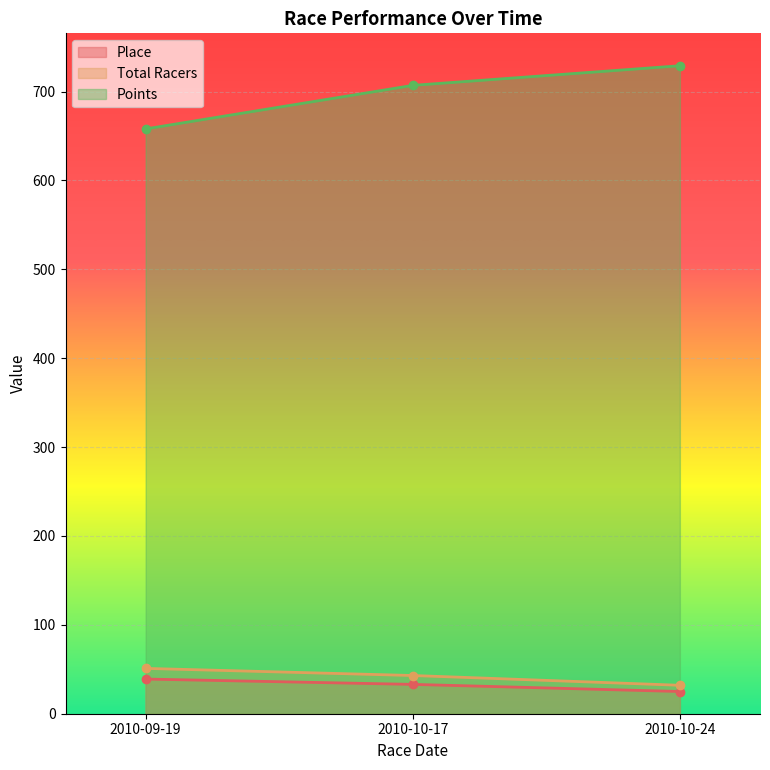

List the series in order of their peak value, lowest first.

Place, Total Racers, Points